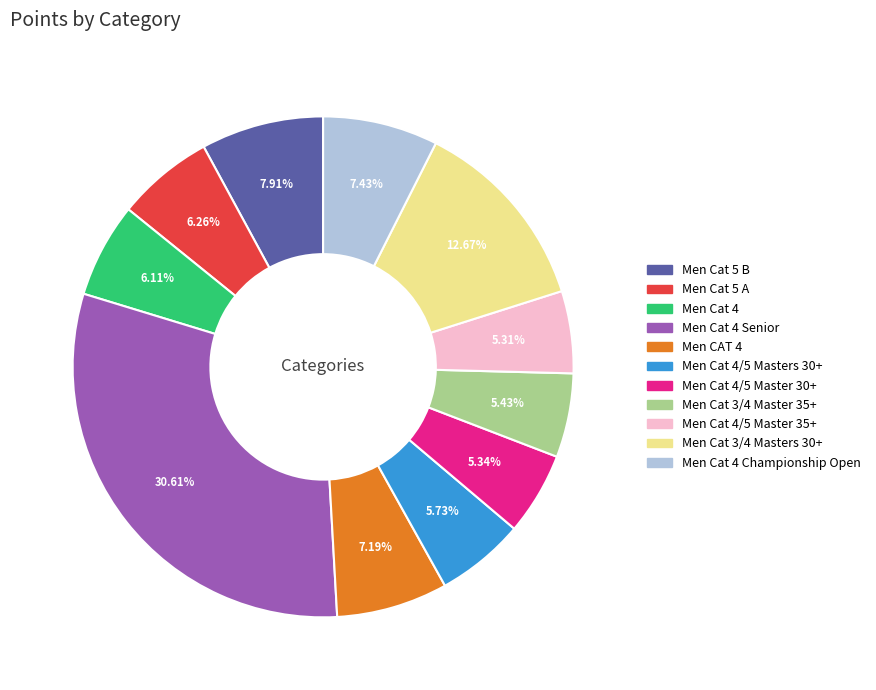

Between Men Cat 4/5 Master 30+ and Men CAT 4, which is larger?

Men CAT 4